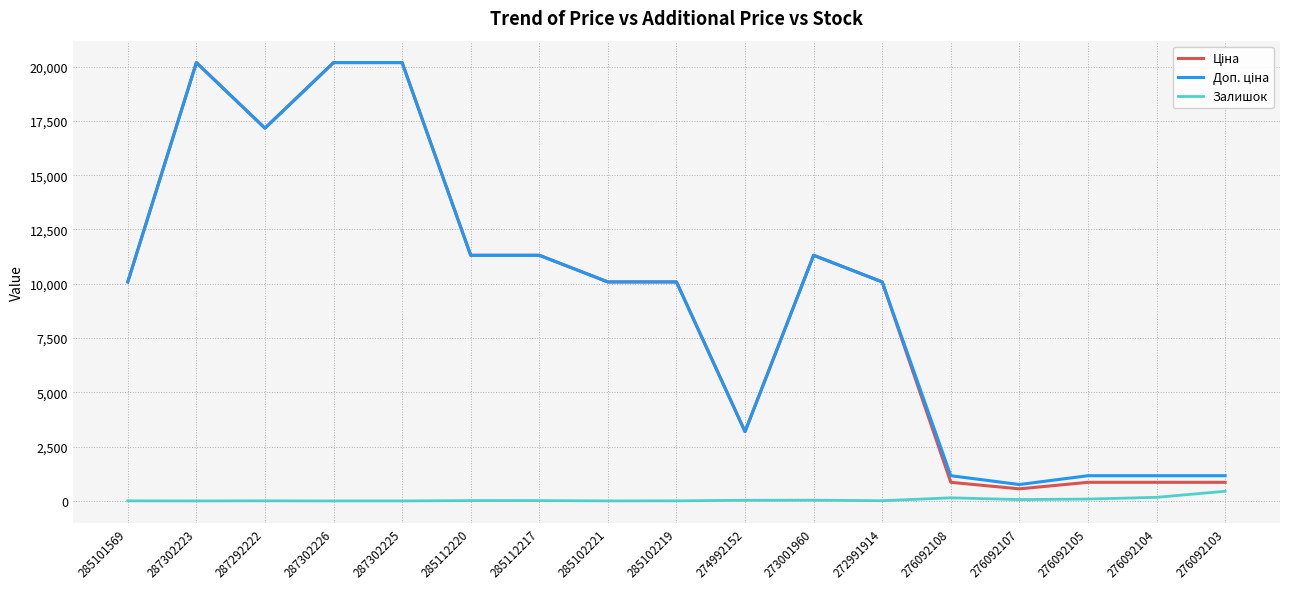

How many distinct data groups are displayed?

3